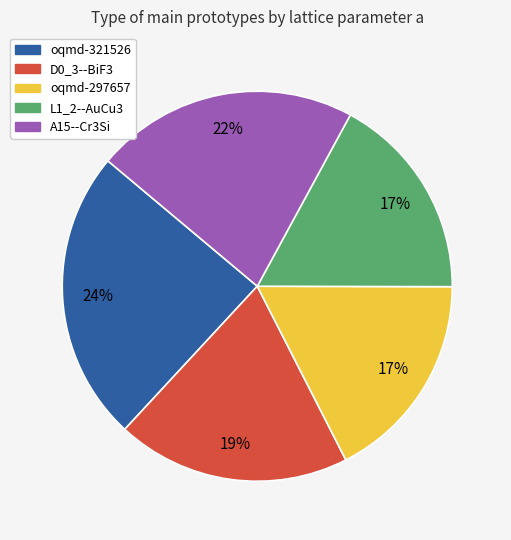

Is it true that oqmd-321526 is 33% of the pie?

False